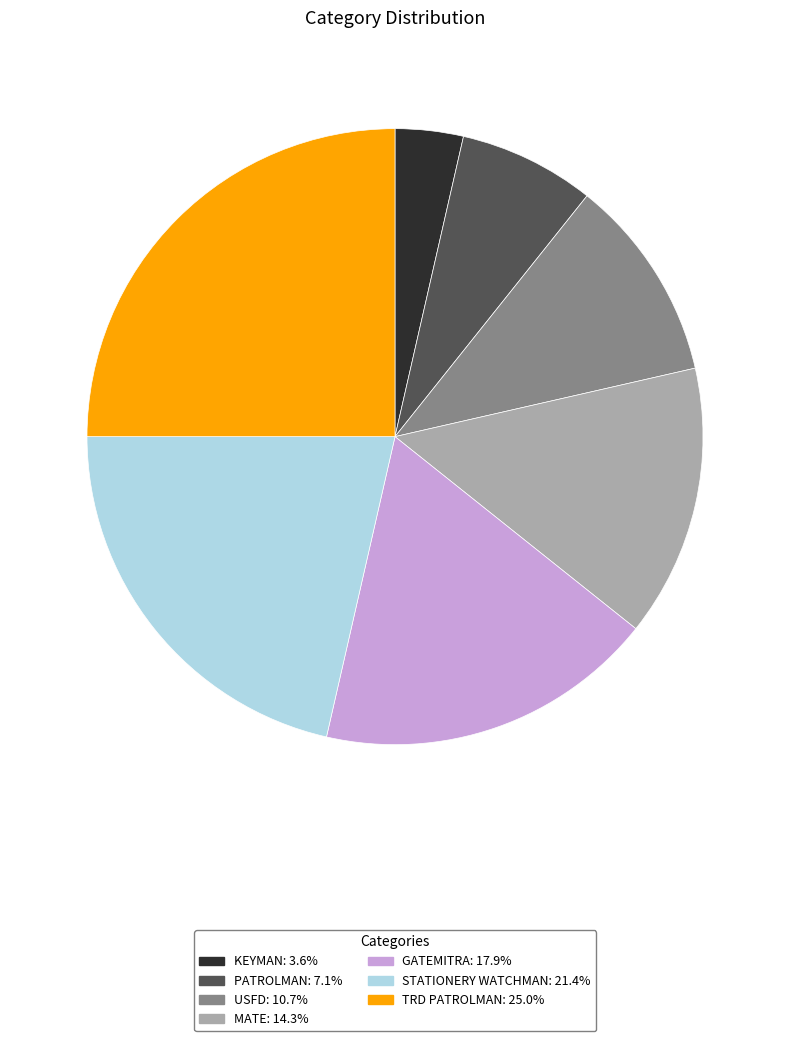

Rank the categories by value from lowest to highest.

KEYMAN, PATROLMAN, USFD, MATE, GATEMITRA, STATIONERY WATCHMAN, TRD PATROLMAN